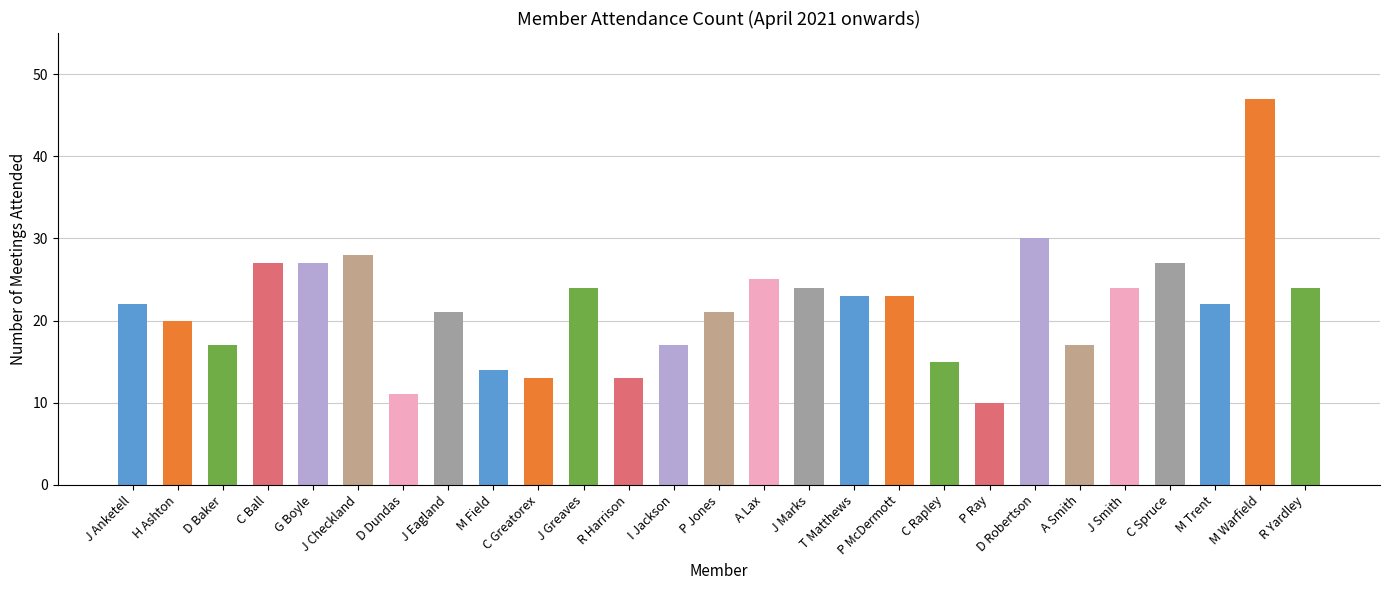

The chart shows a value of 22 at M Warfield. True or false?

False